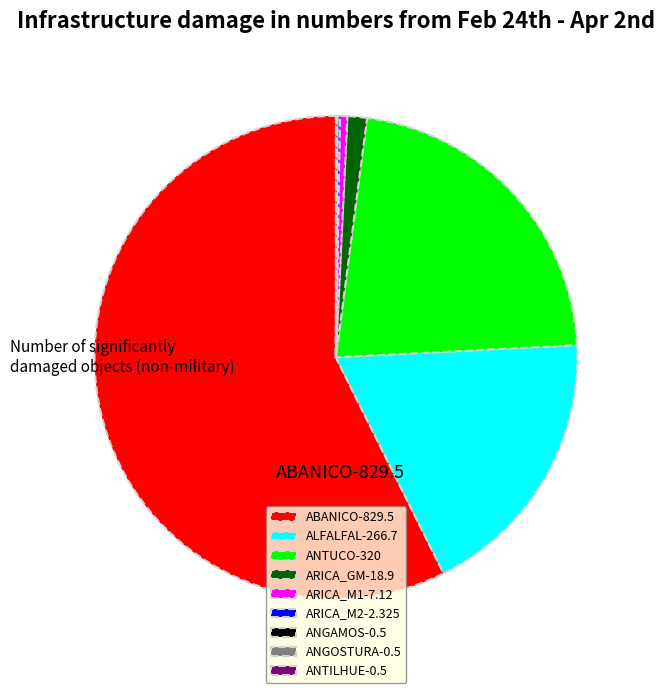

Does any single category account for the majority?

Yes